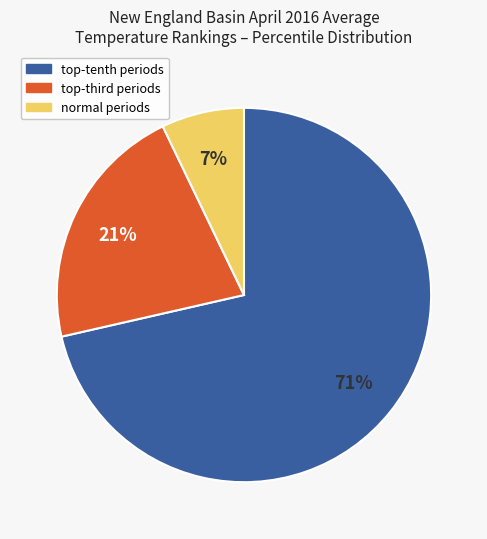

Count the number of slices in the pie.

3